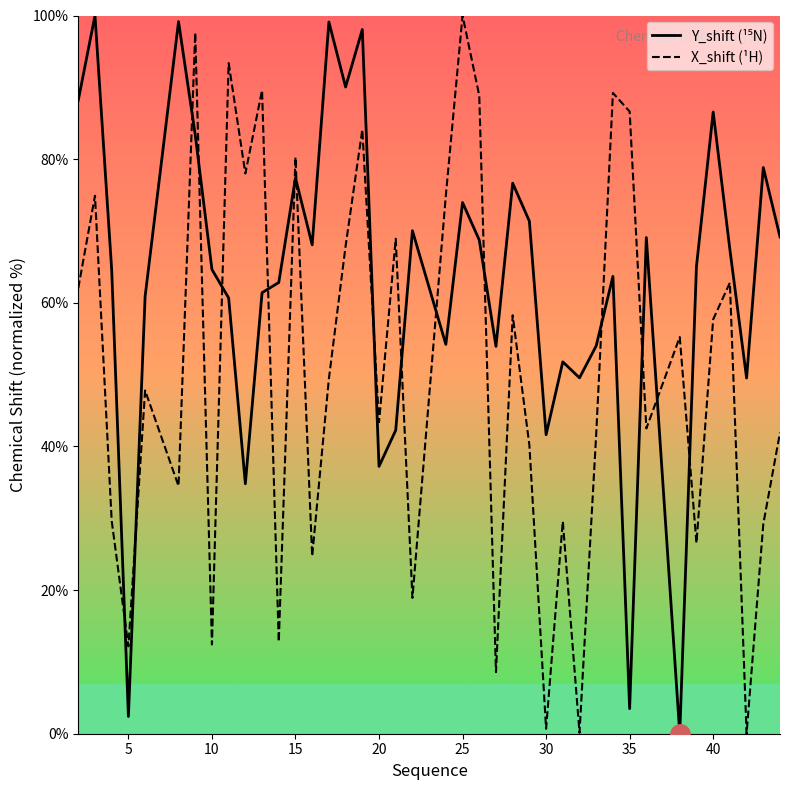

Reading left to right, transcribe all the data shown in this chart.

Y_shift (¹⁵N): 88.2	100.0	64.6	2.4	60.9	99.2	83.4	64.6	60.7	34.8	61.4	62.8	77.4	68.1	99.1	90.0	98.1	37.2	42.3	70.0	54.2	74.0	68.7	53.9	76.7	71.4	41.6	51.8	49.6	54.0	63.7	3.5	69.1	0.0	65.1	86.6	67.4	49.5	78.8	69.2
X_shift (¹H): 62.0	74.9	29.6	12.2	47.8	34.5	97.6	12.4	93.4	78.0	89.6	12.8	80.3	24.7	49.4	67.9	84.1	43.4	68.9	18.9	75.0	100.0	88.8	8.6	58.3	40.2	0.7	29.6	0.1	41.7	89.2	86.6	42.5	55.2	26.5	57.7	62.8	0.0	29.2	41.9